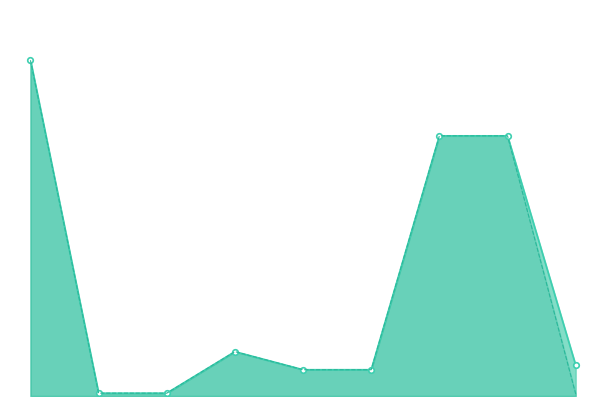

Which series has the widest spread of values?

Od 01.01. do 31.12. prethodne godine